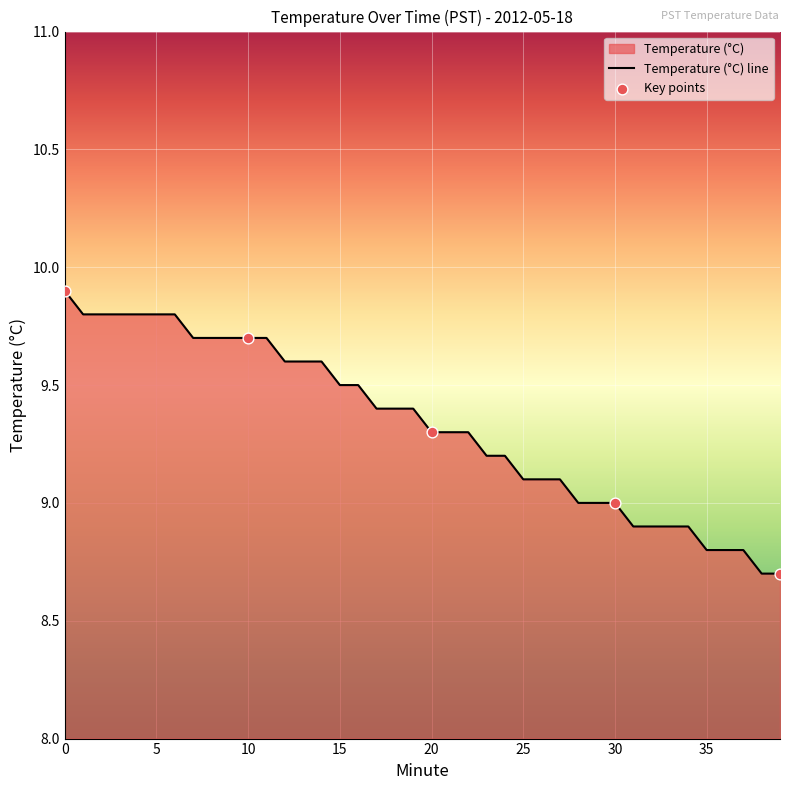

What is the change in value from 2 to 12?

-0.2